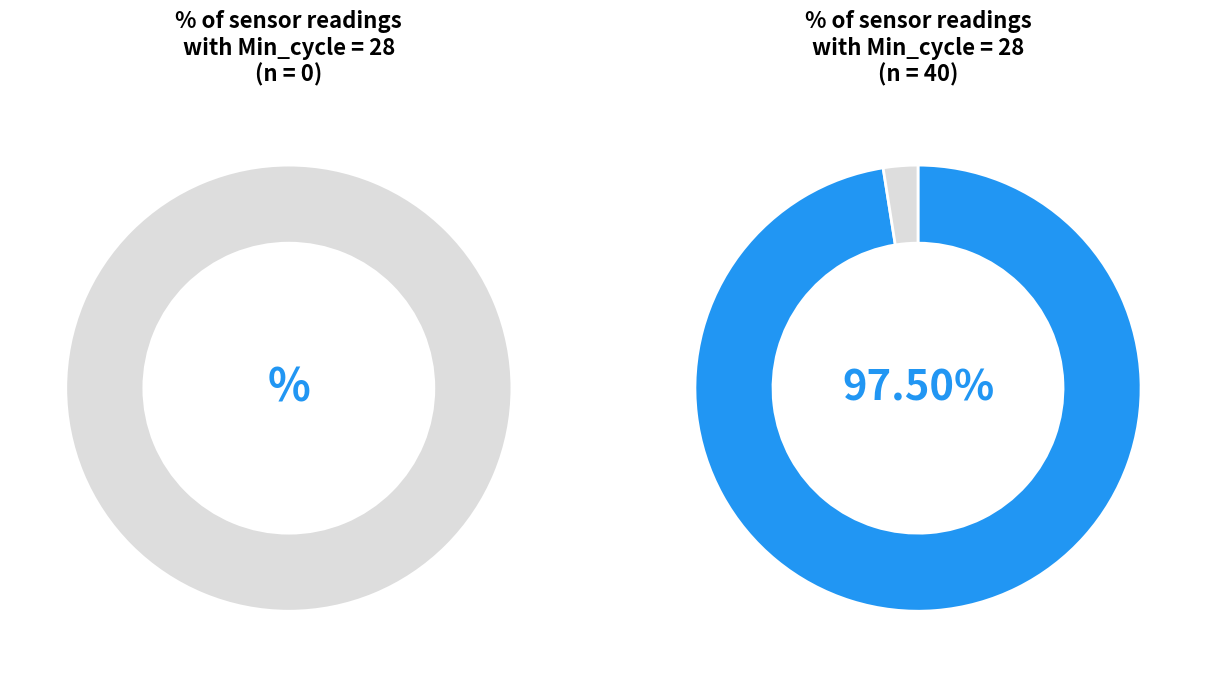

What is the ratio of the value at 28 to the value at 28?

1.0